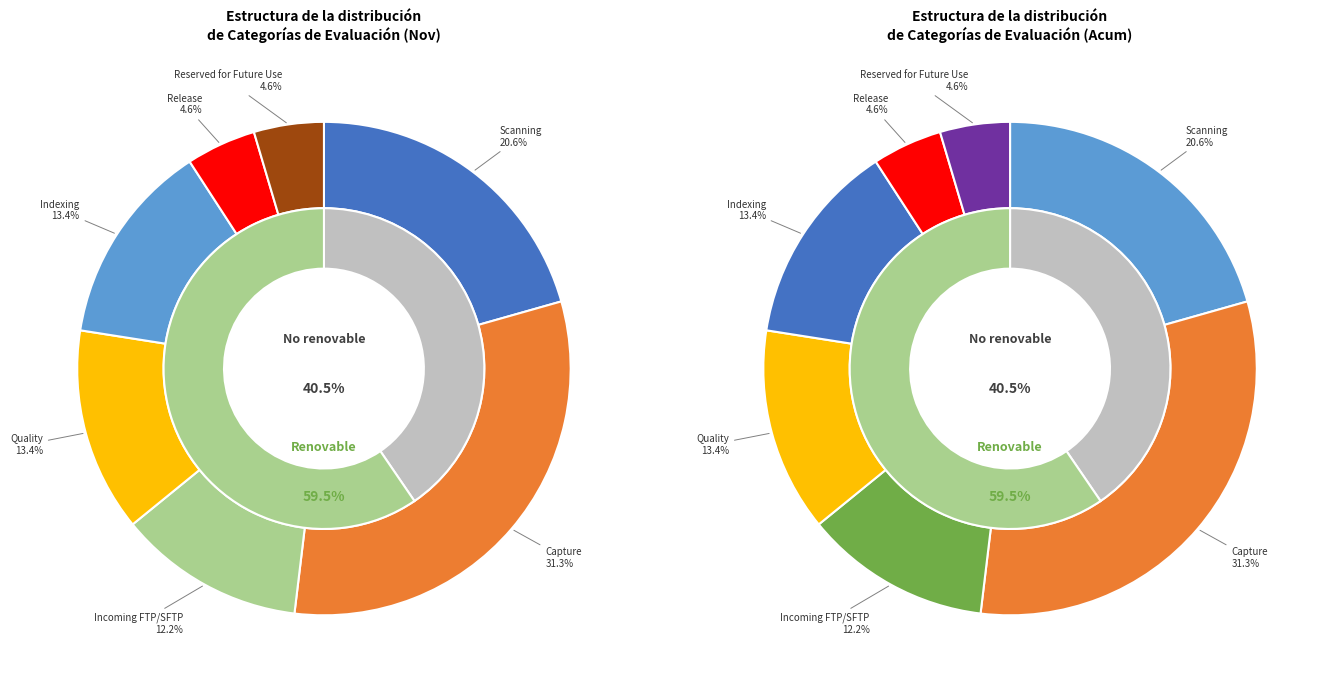

How many slices are in this pie chart?

7